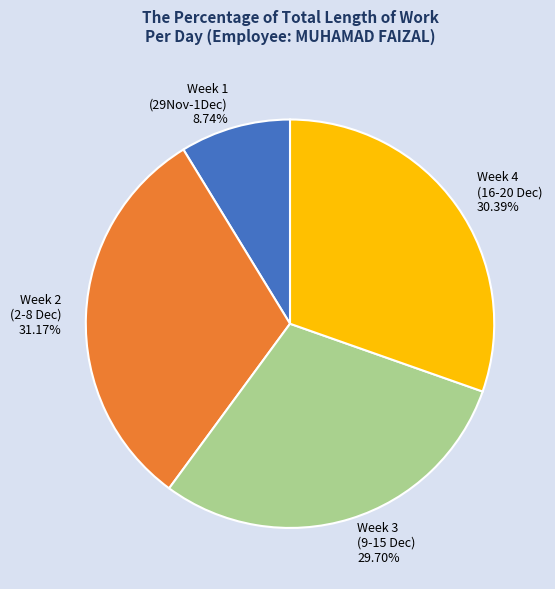

Is the sum of Week 4 (16-20 Dec) and Week 2 (2-8 Dec) greater than half?

Yes